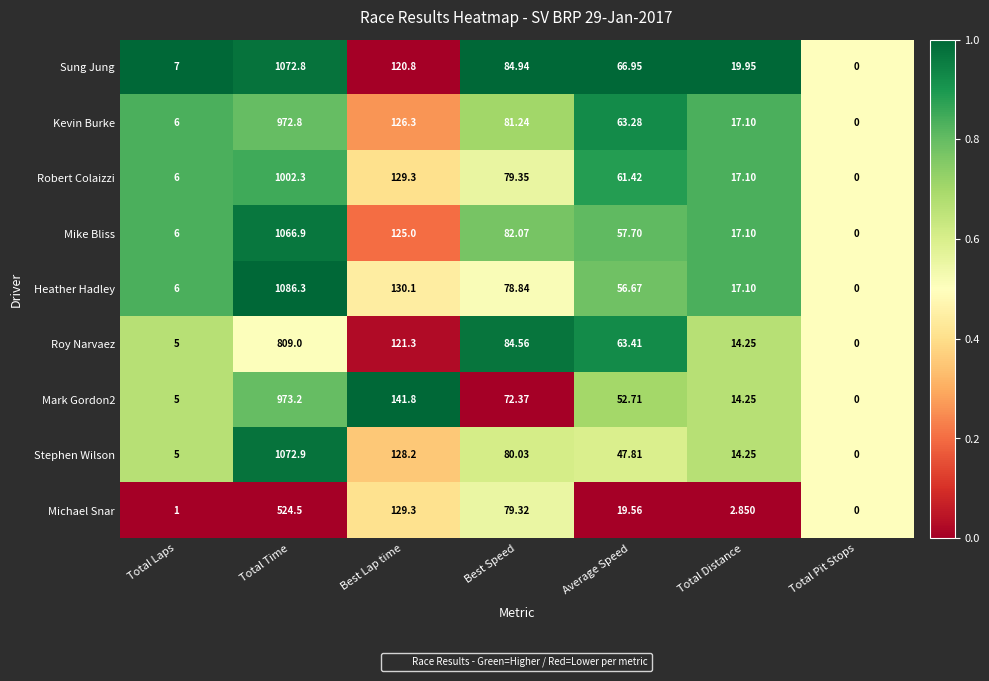

How many data points does each series have?

7